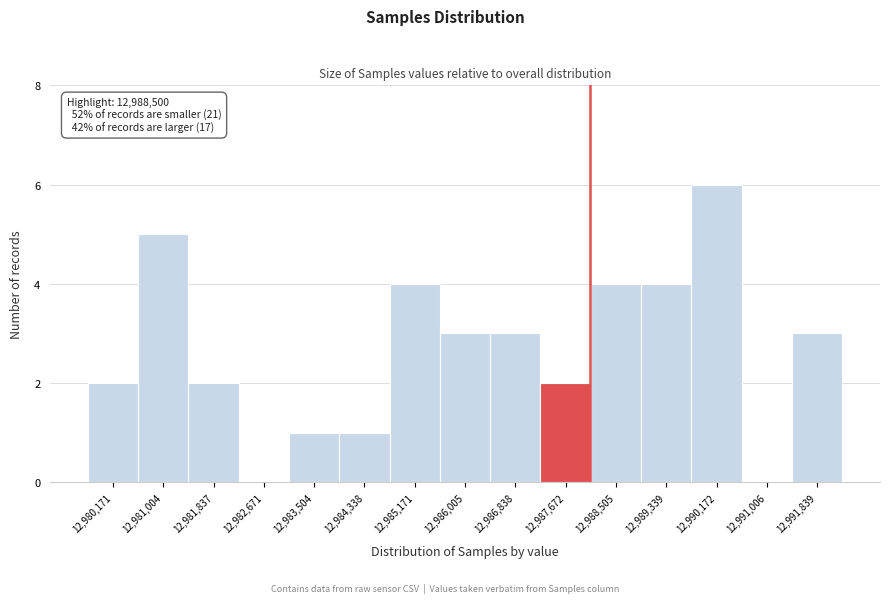

Reading right to left, transcribe all the data shown in this chart.

12,991,839=3	12,991,006=0	12,990,172=6	12,989,339=4	12,988,505=4	12,987,672=2	12,986,838=3	12,986,005=3	12,985,171=4	12,984,338=1	12,983,504=1	12,982,671=0	12,981,837=2	12,981,004=5	12,980,171=2